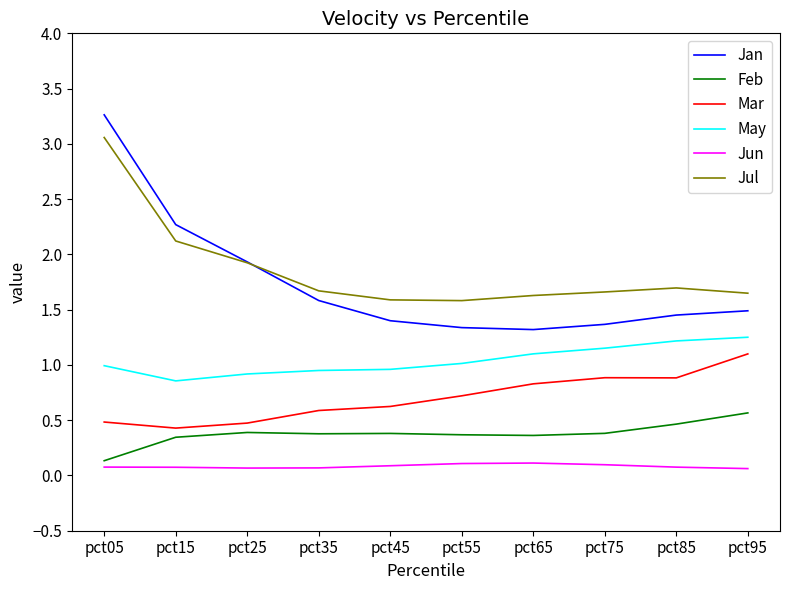

Which series has the largest range (max minus min)?

Jan